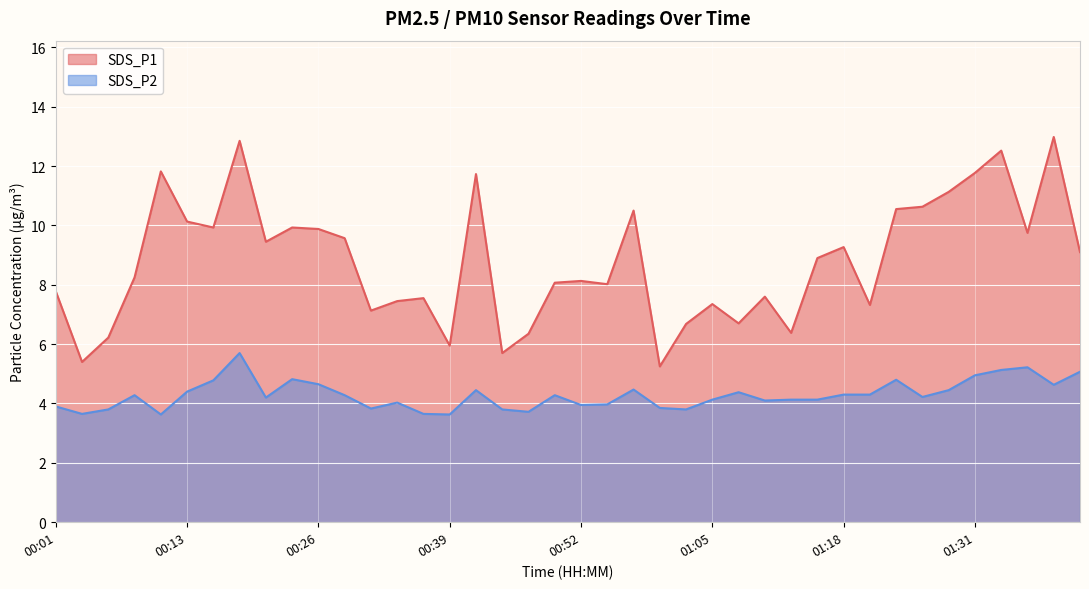

Rank the series by their maximum value, from highest to lowest.

SDS_P1, SDS_P2